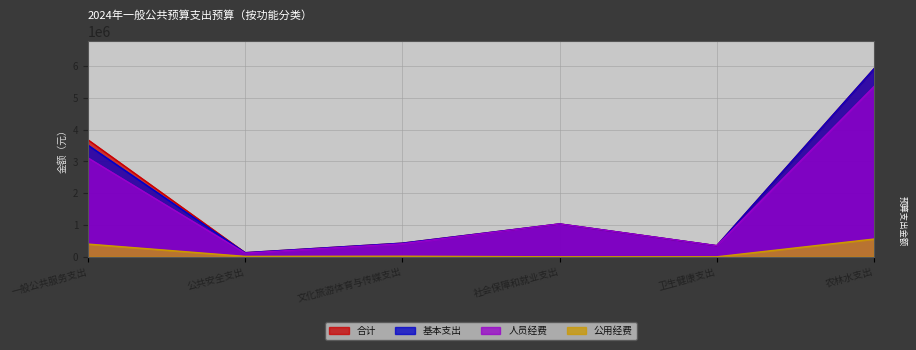

What is the sum of the 合计 values at 社会保障和就业支出 and 一般公共服务支出?

4714016.4